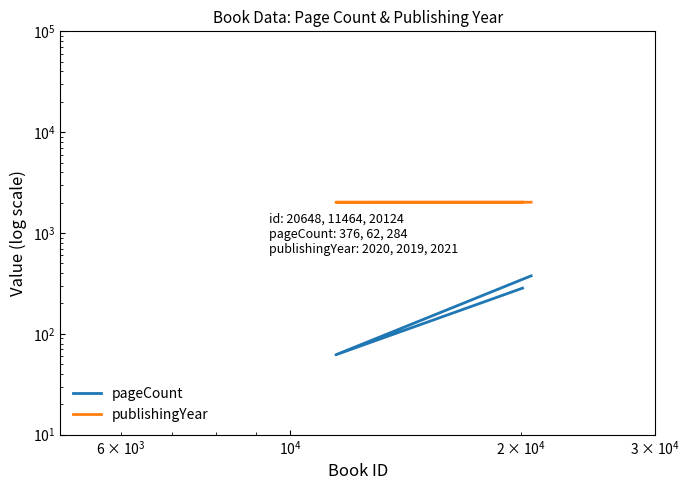

What is the difference between the maximum and second lowest values in the publishingYear series?

1